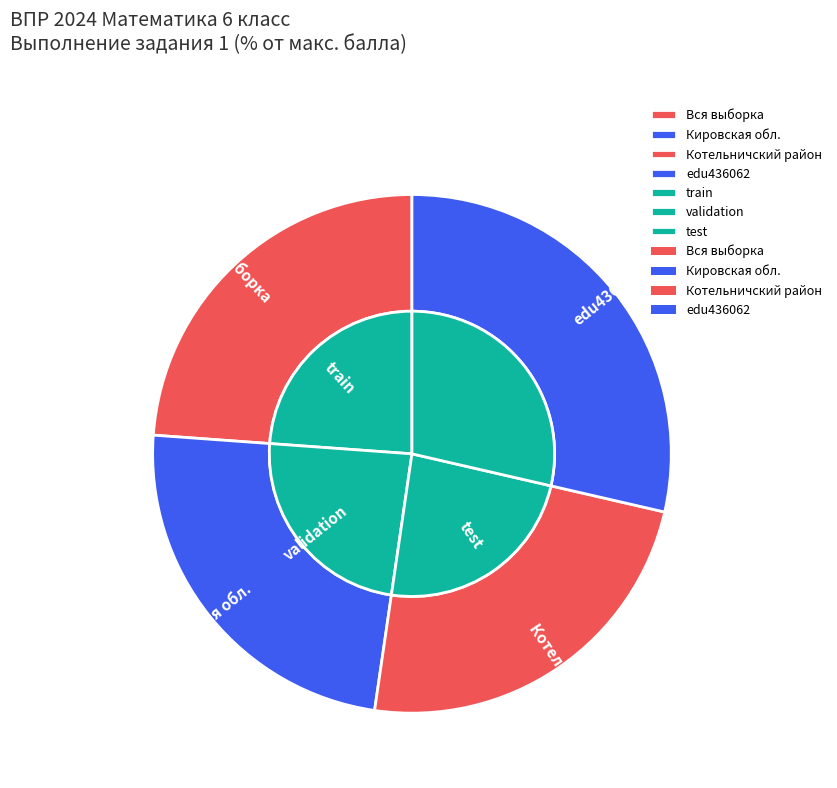

Count the number of slices in the pie.

4